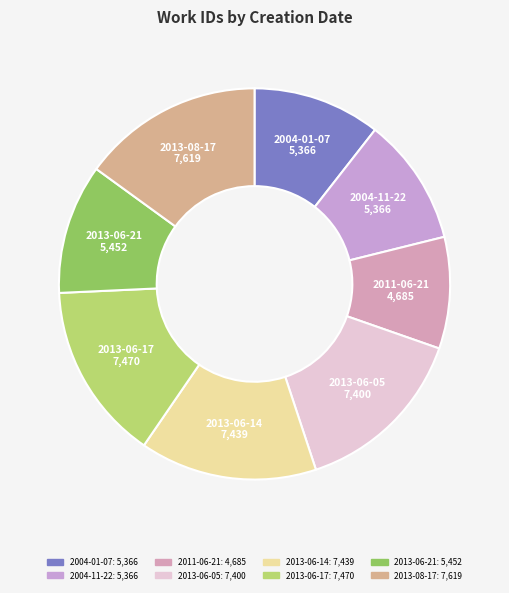

Combined, do 2013-06-05 and 2013-08-17 account for over 50%?

No